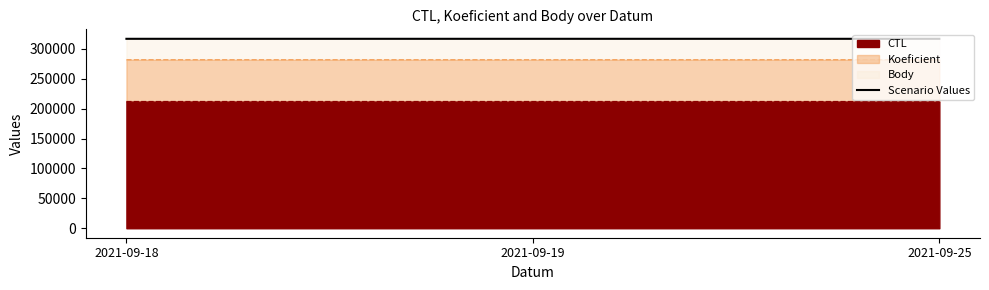

What is the value of the 2nd point from the left?

316807